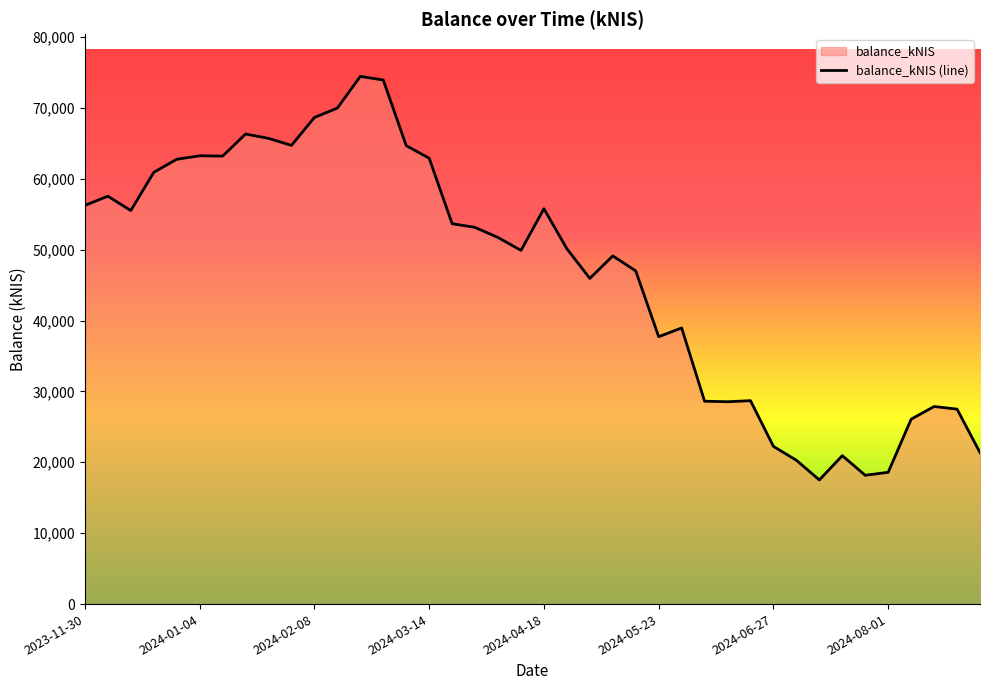

What is the greatest value displayed?

74433.7